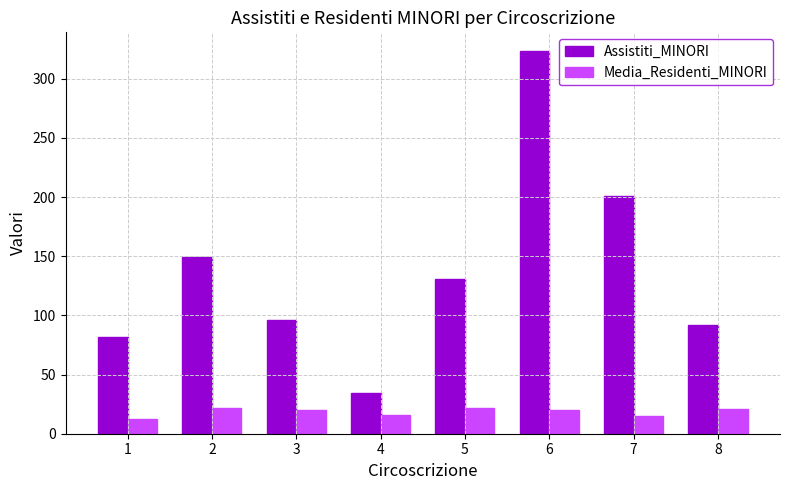

How many data points does each series have?

8